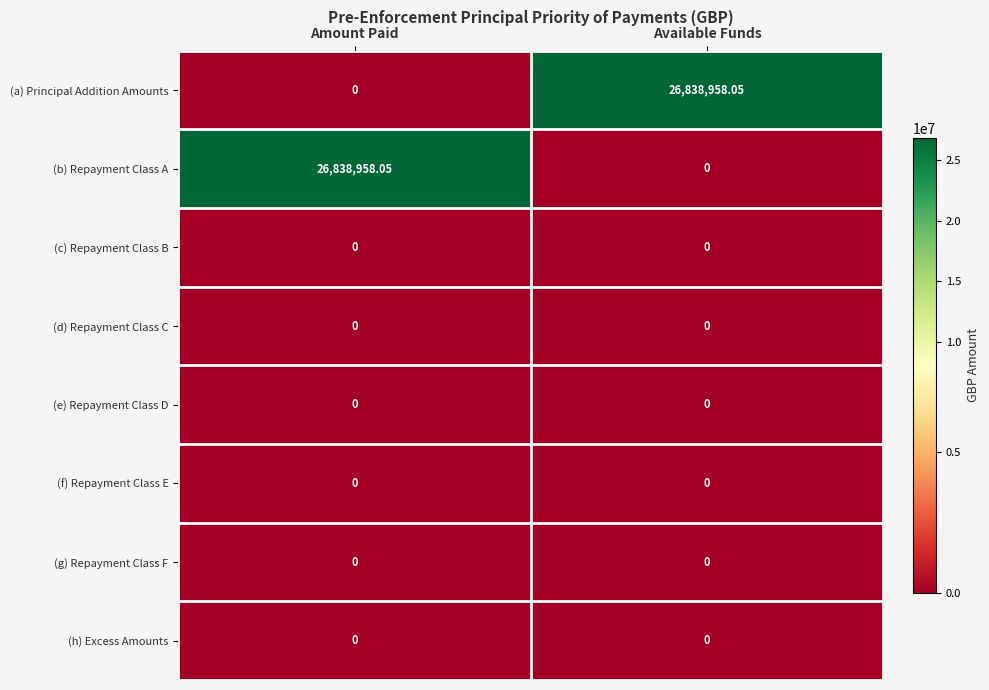

List the labels in order of (a) Principal Addition Amounts value, smallest first.

Amount Paid, Available Funds